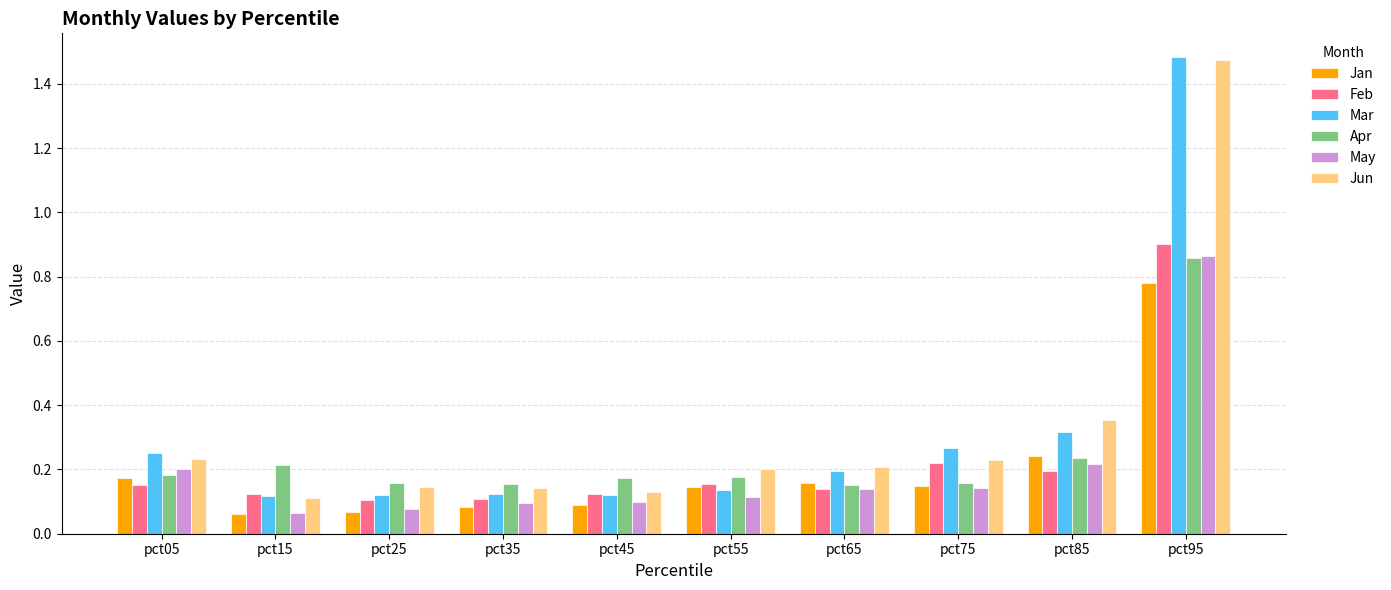

Count the Apr values in the range 0 to 1.

10